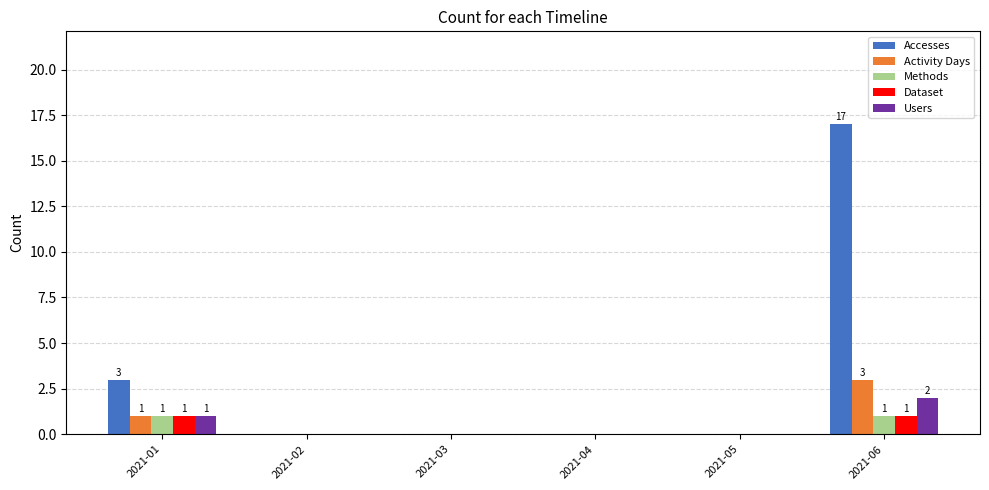

At which category does the chart reach its peak across all series?

2021-06